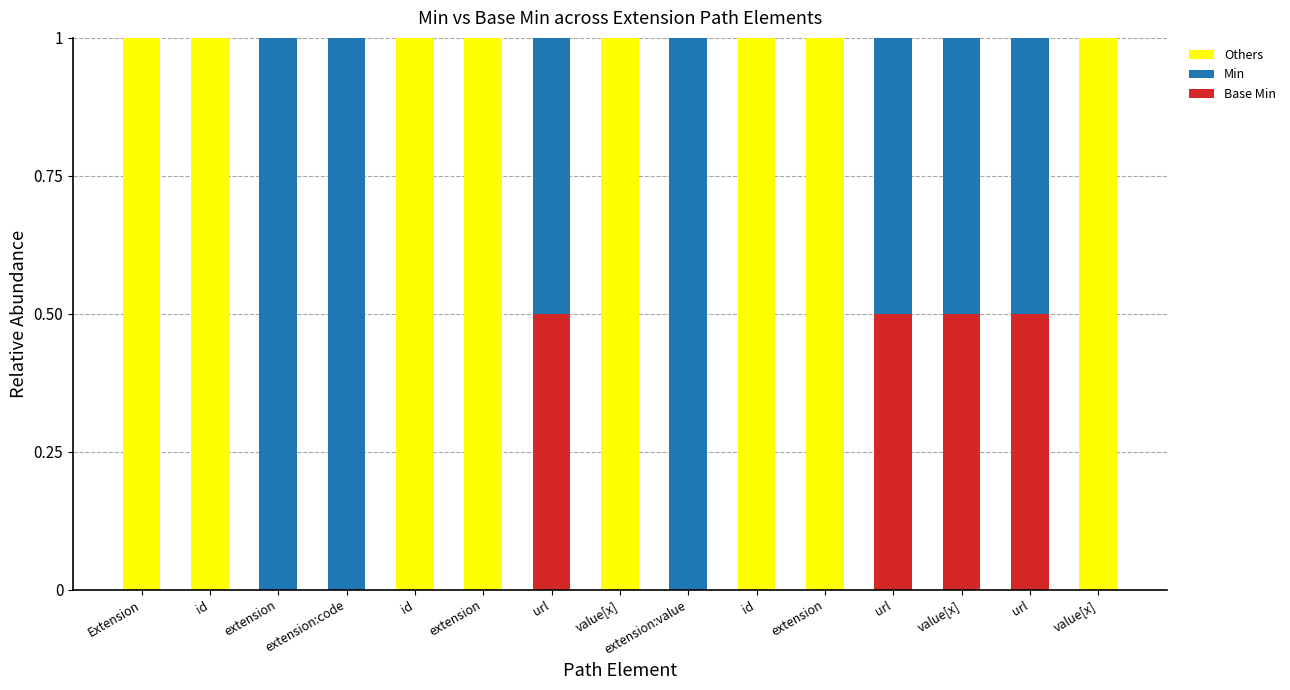

Where is Others nearest to the value 0?

extension